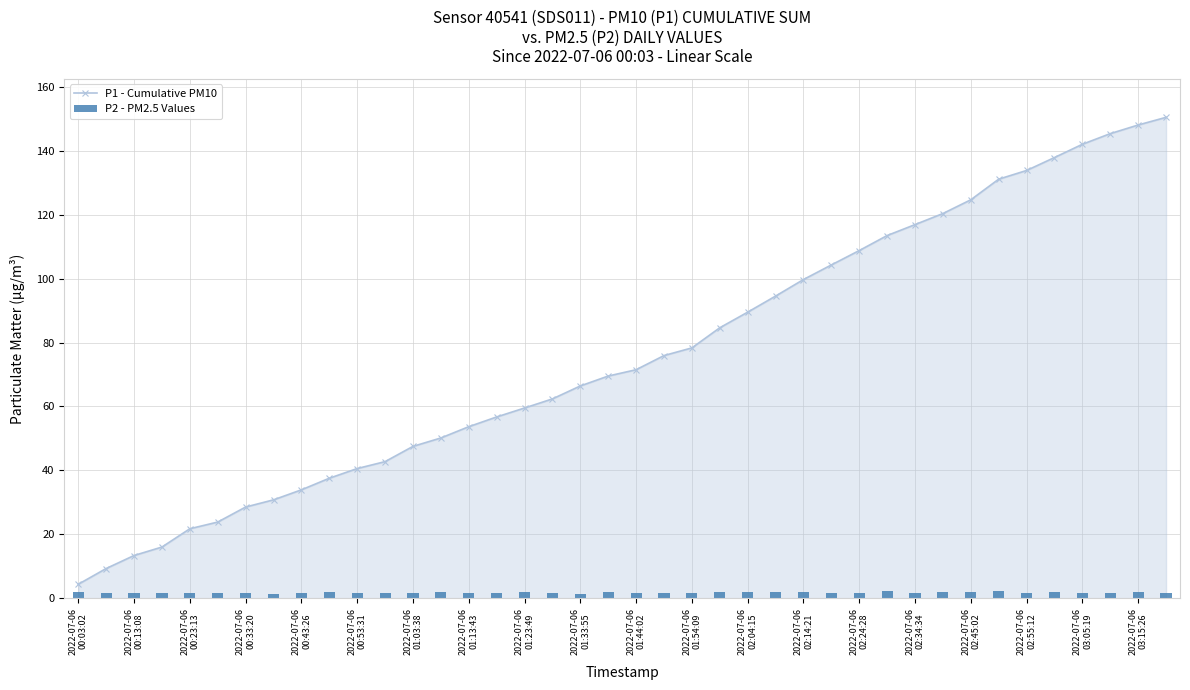

What is the value of the P2 - PM2.5 Values bar at the 16th from the left?

1.7